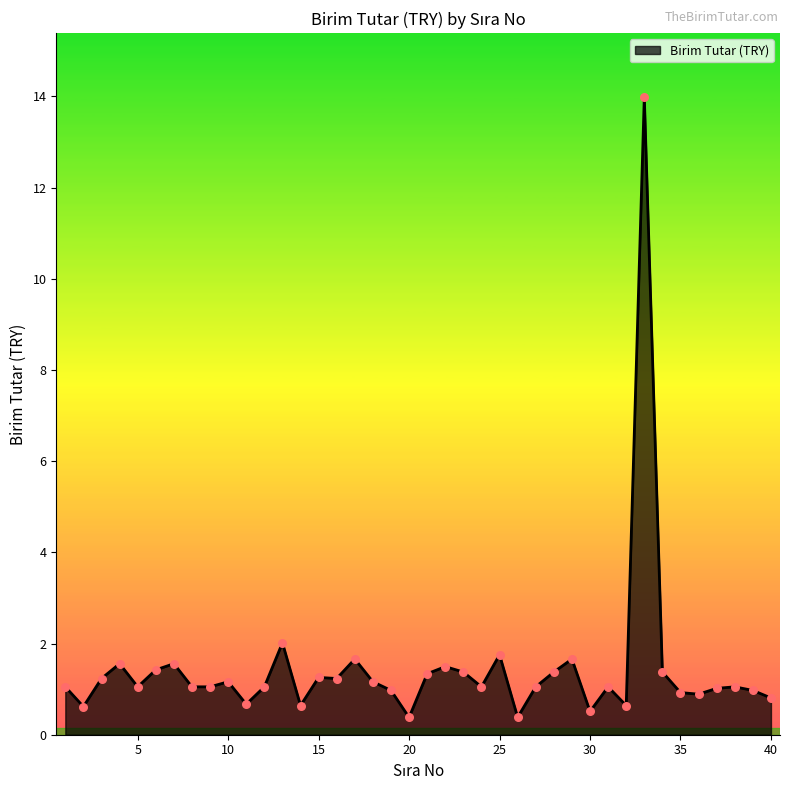

What is the maximum value shown in the chart?

14.0